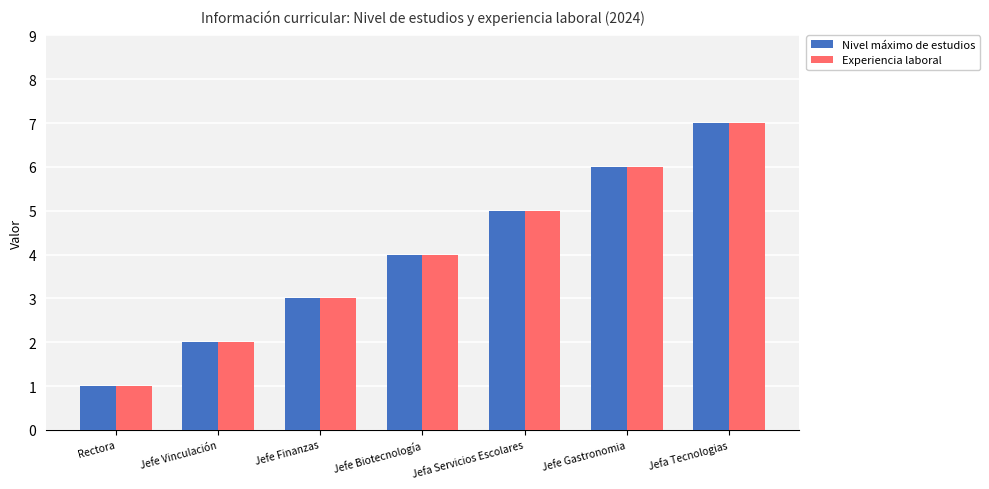

How many bars are there in each group?

2